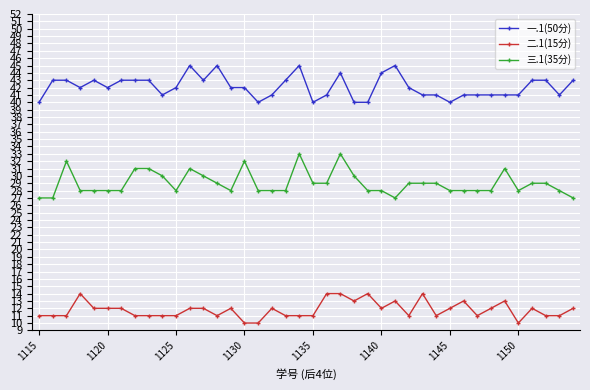

What is the minimum value for 一.1(50分)?

40